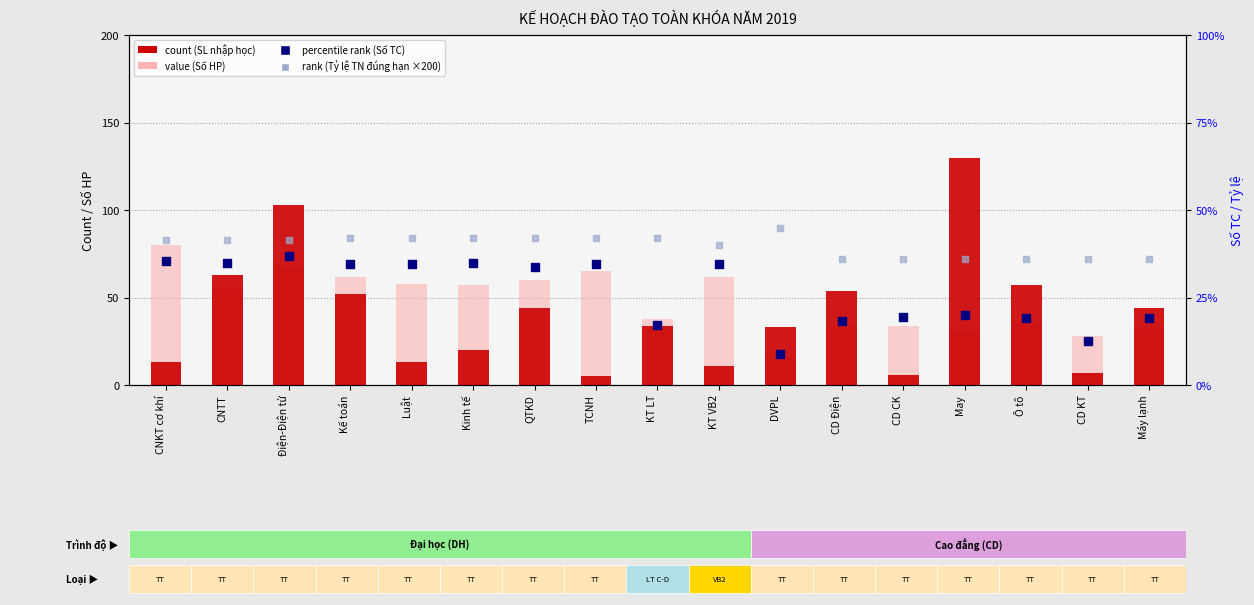

Which series reaches the maximum Y coordinate?

rank (Tỷ lệ TN đúng hạn ×200)